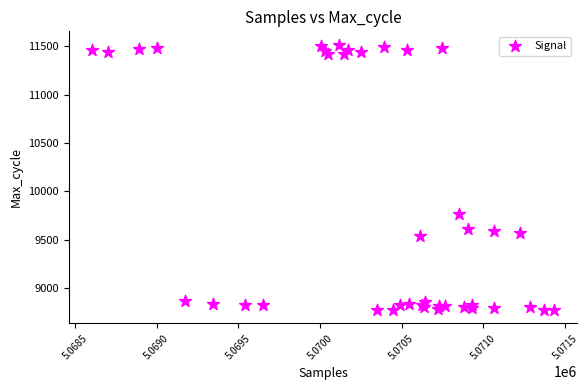

What Y value in the scatter plot is closest to 10144?

9769